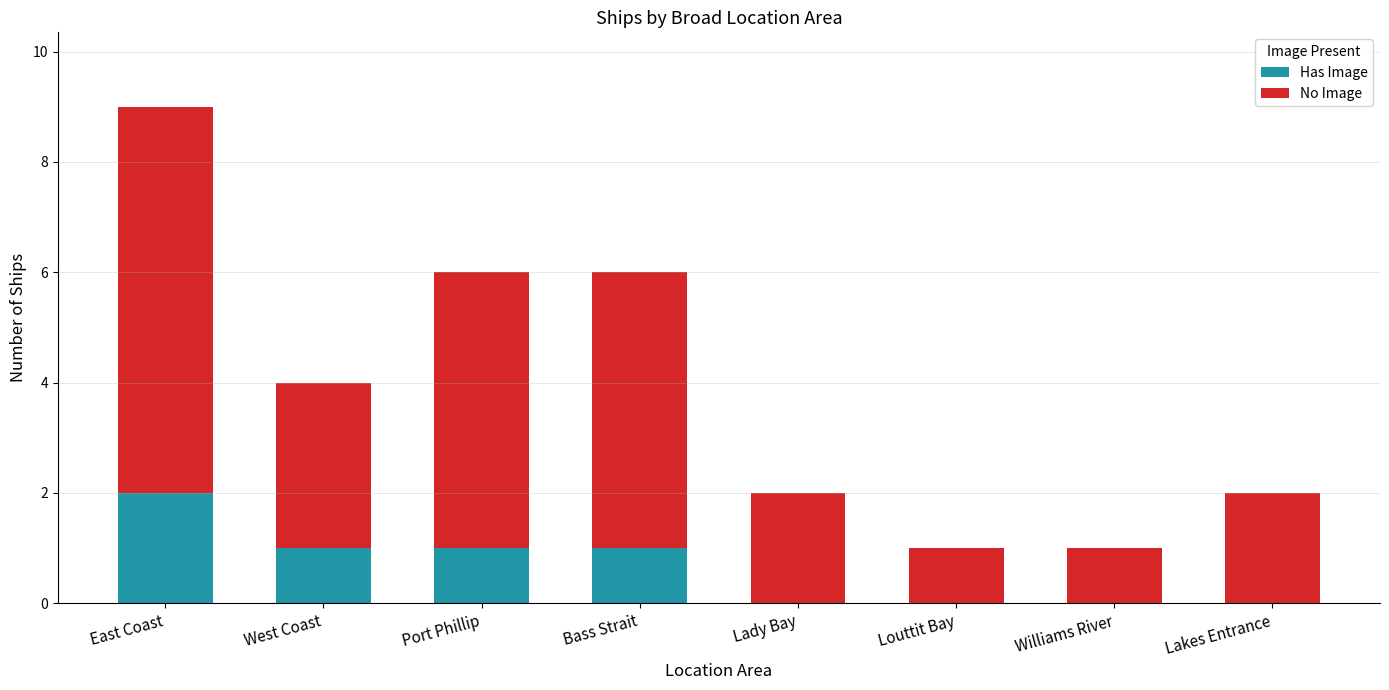

True or false: Has Image has a value of 0 at Lady Bay.

True